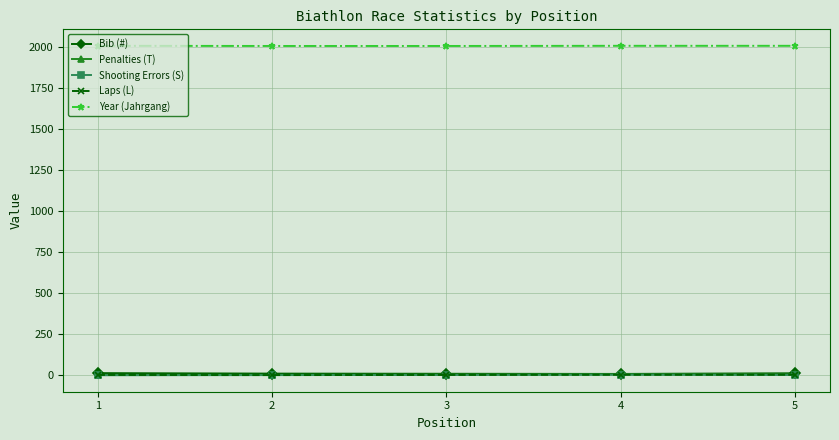

Count the Bib (#) values in the range 9 to 12.

3